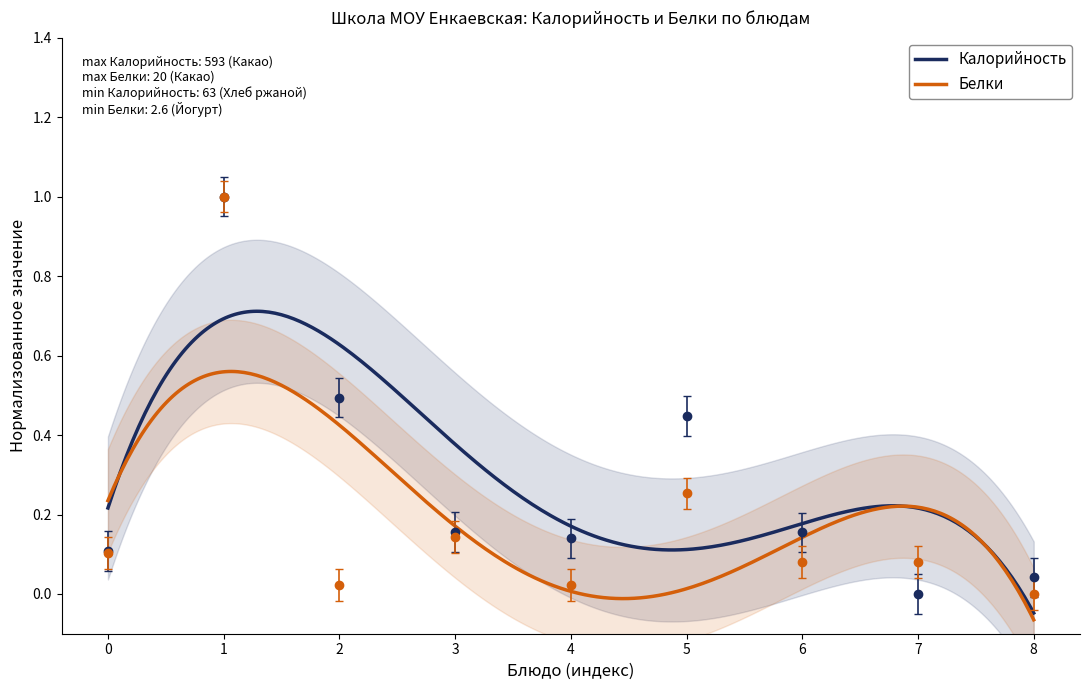

True or false: Калорийность and Белки intersect in this chart.

True